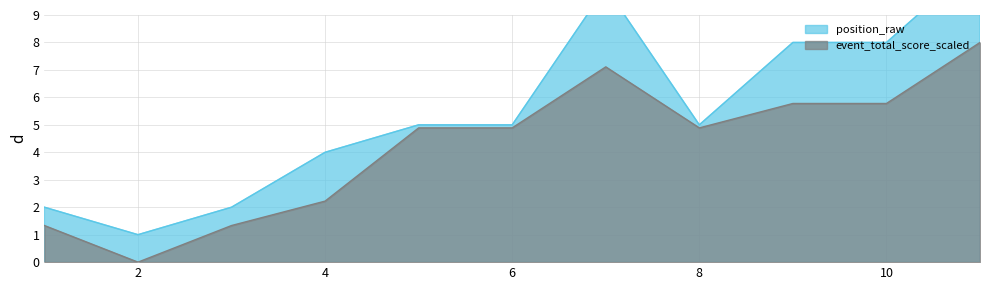

At which label does event_total_score reach its minimum?

2